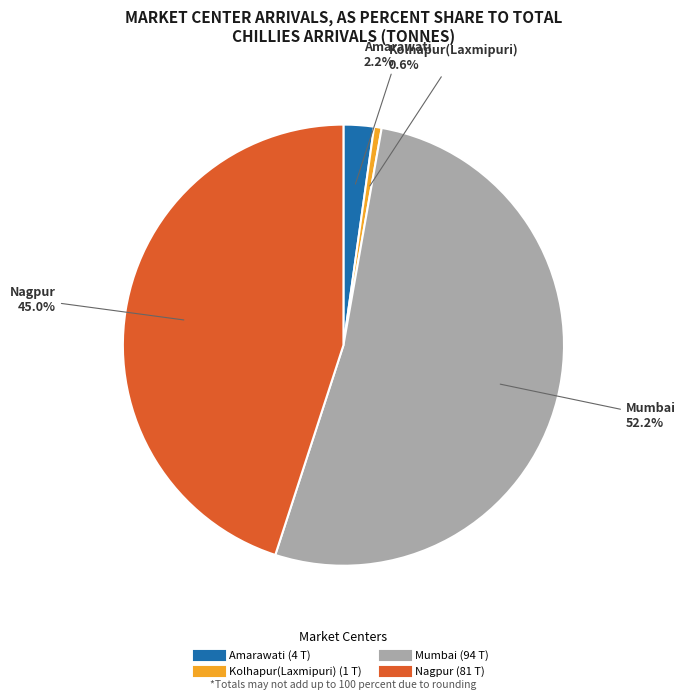

Approximately how many times larger is the value at Mumbai compared to Kolhapur(Laxmipuri)?

94.0